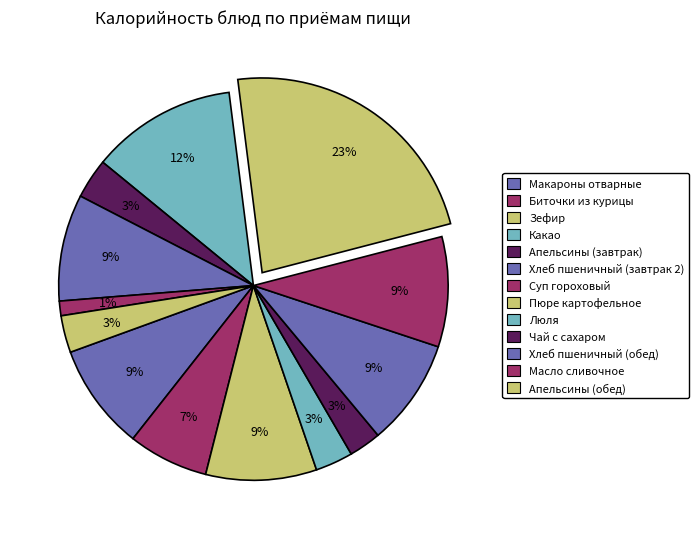

To the nearest percent, what is the average slice percentage?

8%